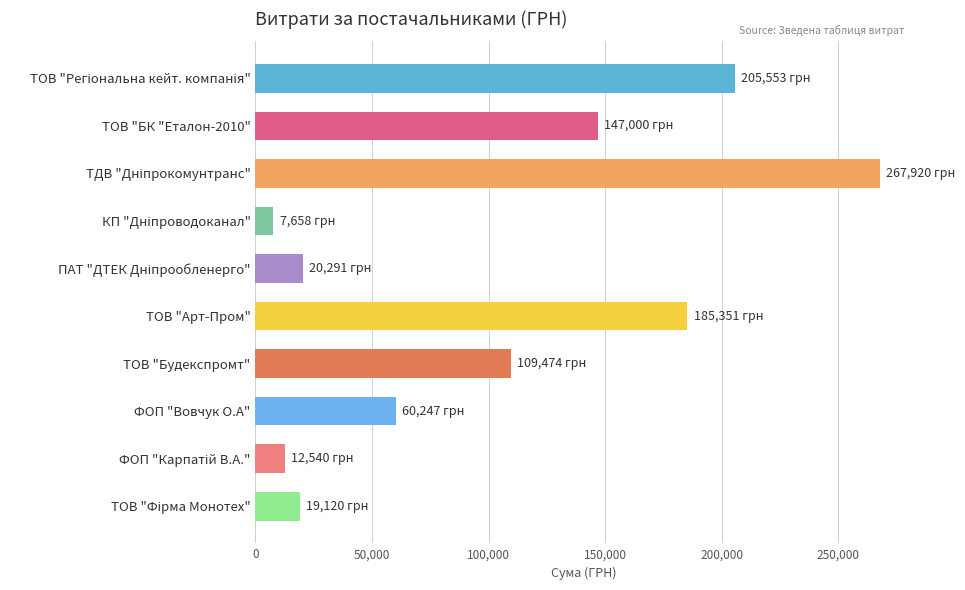

What is the sum of all values?

1035154.8